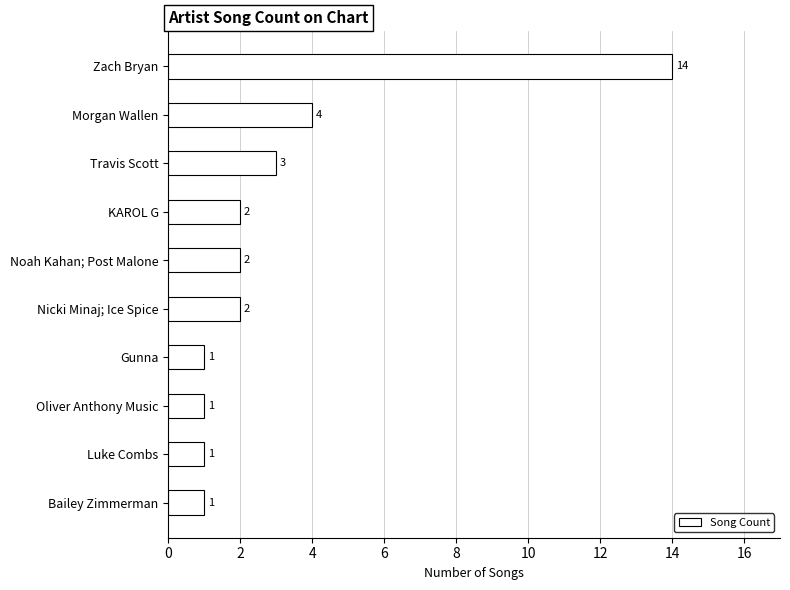

What is the label of the 6th bar from the top?

Nicki Minaj; Ice Spice